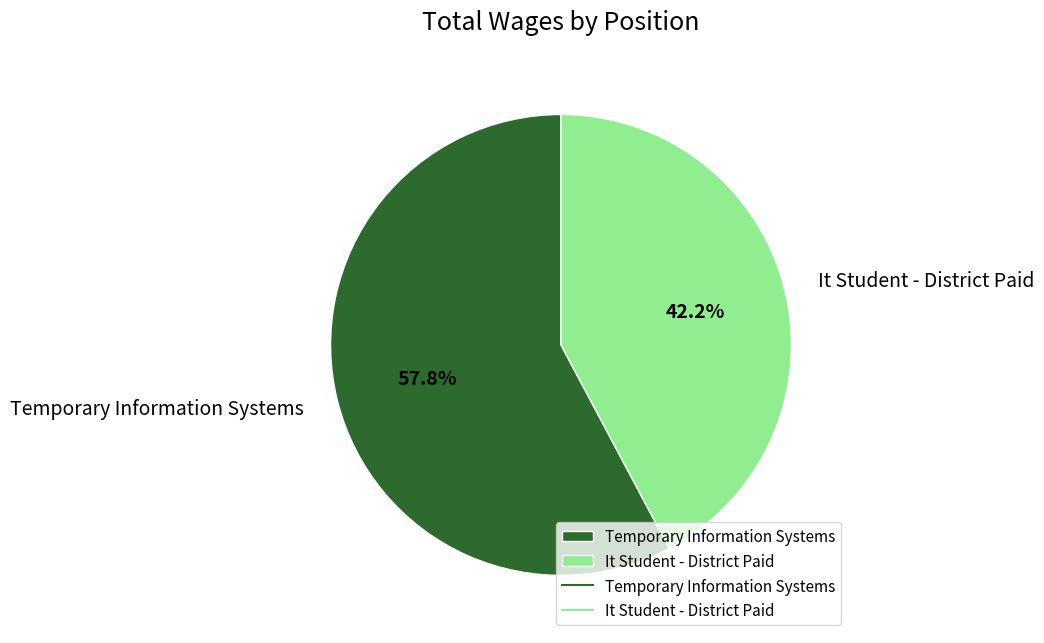

How many slices are in this pie chart?

2